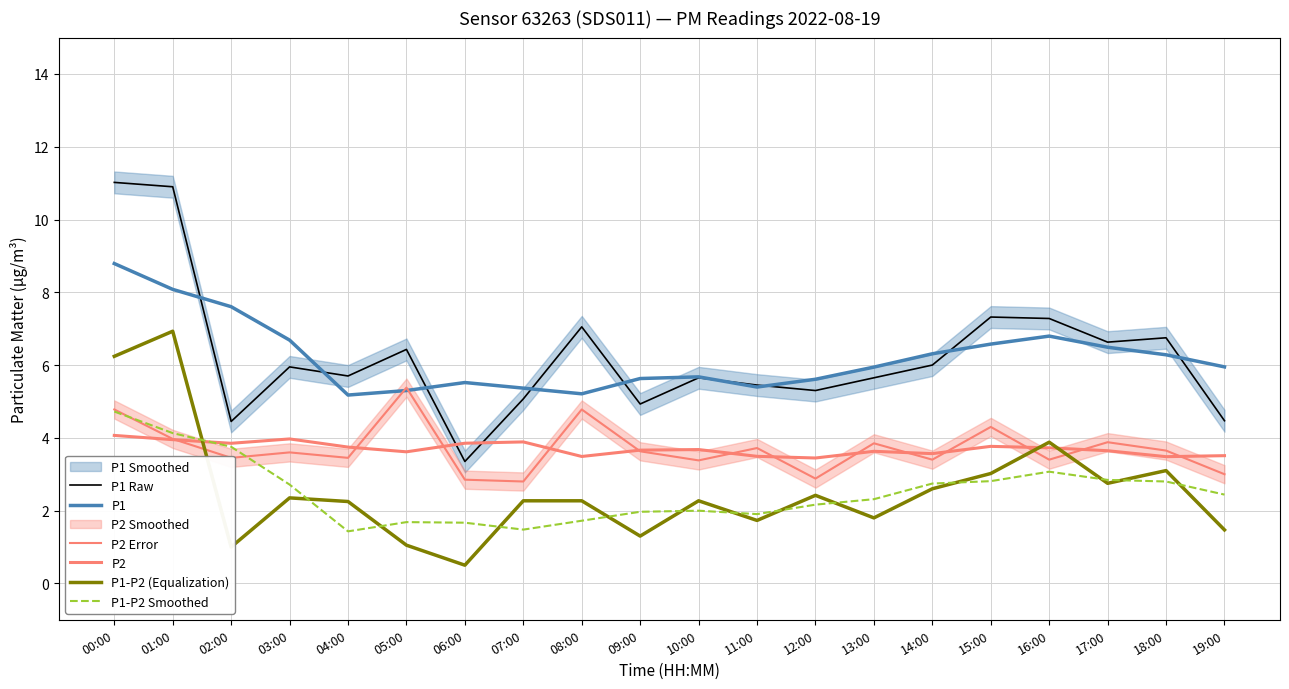

What is the difference between the maximum and minimum values in the P1 series?

3.6